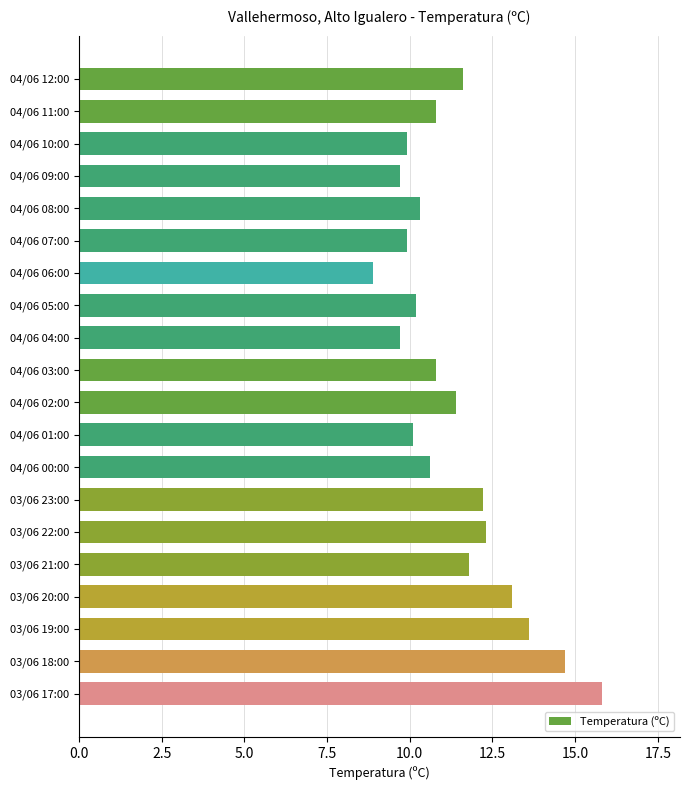

What is the change in value from 04/06 10:00 to 03/06 20:00?

+3.2